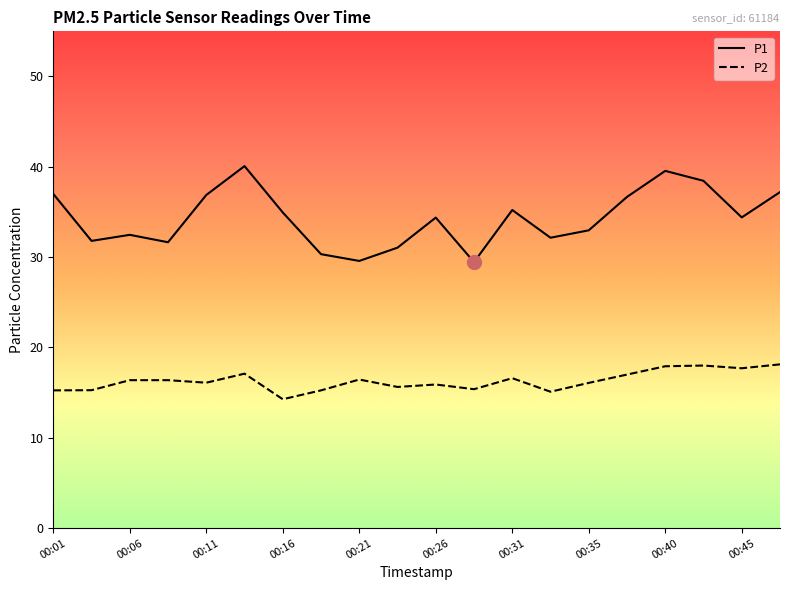

Which series has the largest total across all categories?

P1